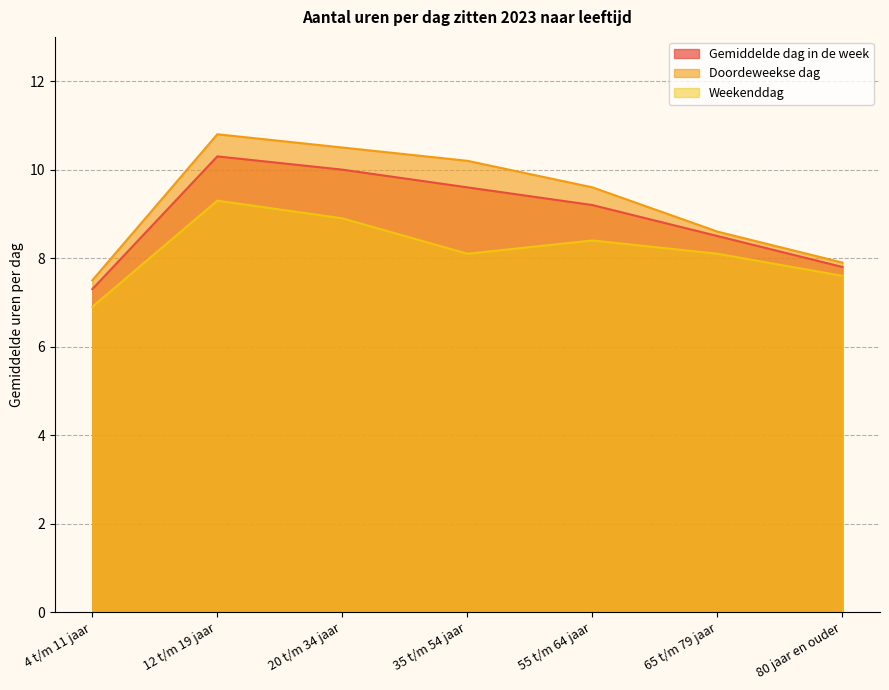

What is the difference between the Weekenddag values at 12 t/m 19 jaar and 4 t/m 11 jaar?

2.4